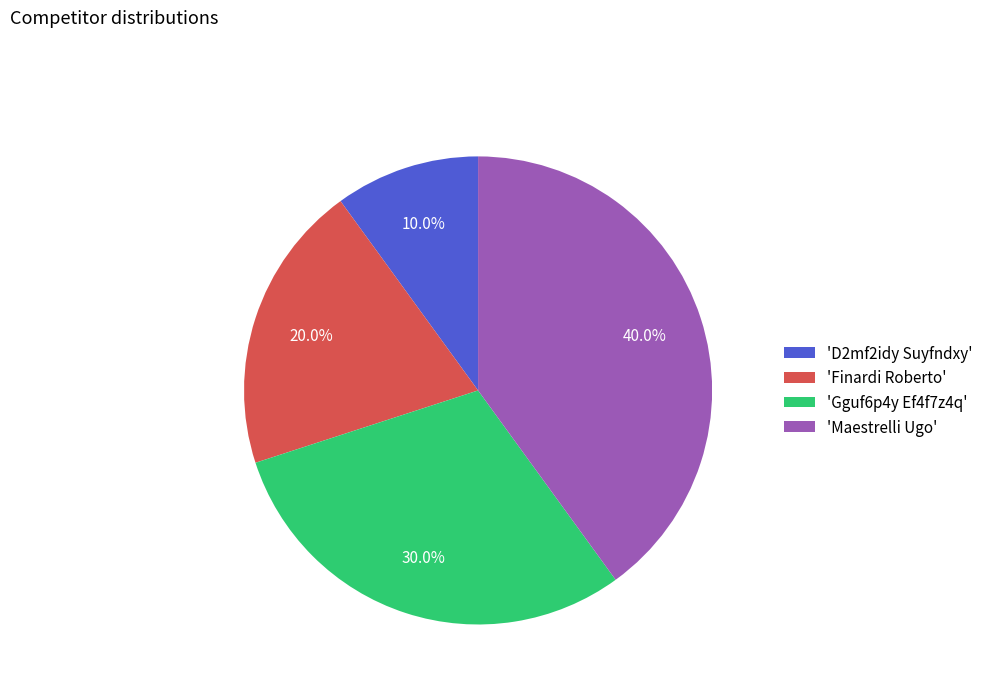

How much of the chart is everything except 'D2mf2idy Suyfndxy'?

90.0%